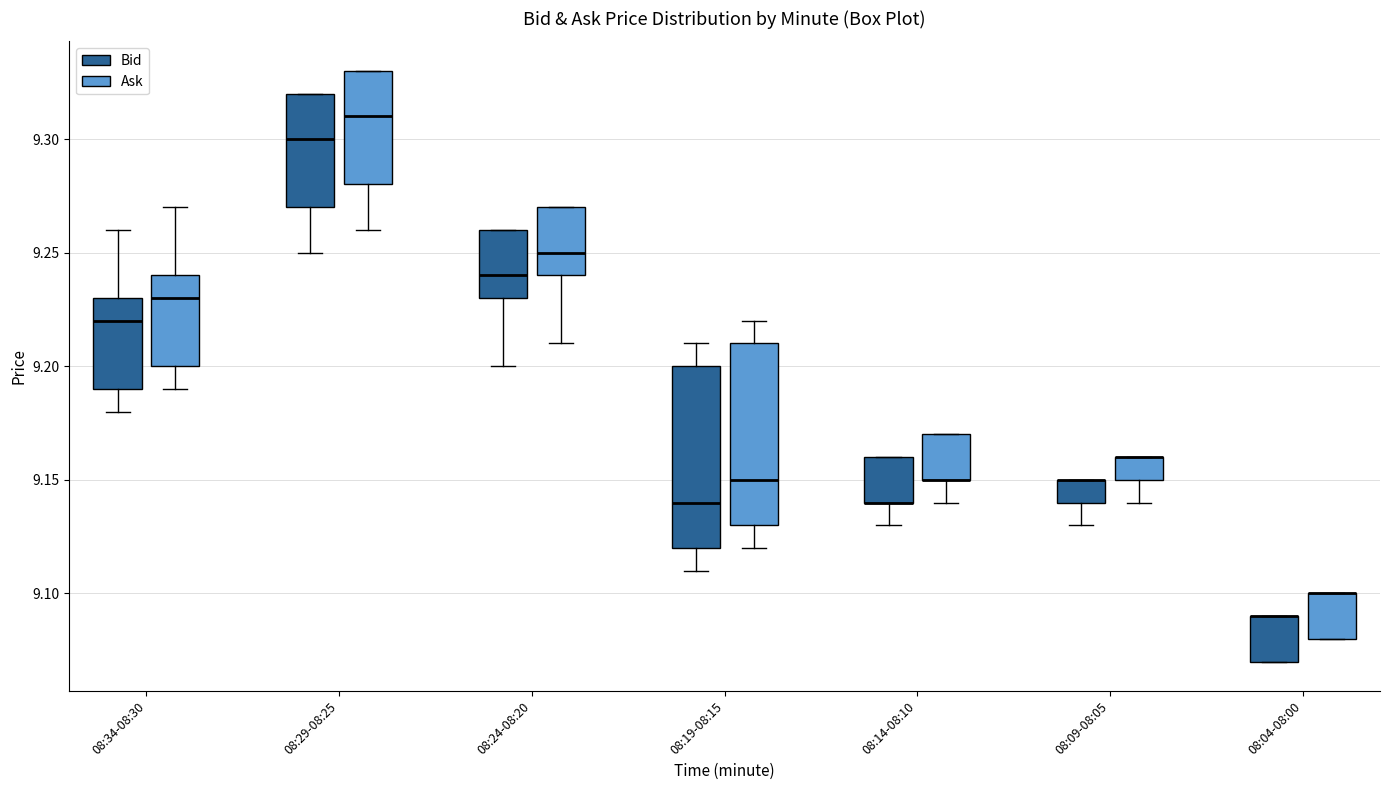

Reading left to right, read every box against the y-axis: the position of its median line, the range the box covers, and the ends of its whiskers. The values are not printed on the chart, so give them approximately, as read against the axis.

08:34-08:30 (Bid): median 9.22, box 9.19 to 9.23, whiskers 9.18 to 9.26
08:34-08:30 (Ask): median 9.23, box 9.20 to 9.24, whiskers 9.19 to 9.27
08:29-08:25 (Bid): median 9.30, box 9.27 to 9.32, whiskers 9.25 to 9.32
08:29-08:25 (Ask): median 9.31, box 9.28 to 9.33, whiskers 9.26 to 9.33
08:24-08:20 (Bid): median 9.24, box 9.23 to 9.26, whiskers 9.20 to 9.26
08:24-08:20 (Ask): median 9.25, box 9.24 to 9.27, whiskers 9.21 to 9.27
08:19-08:15 (Bid): median 9.14, box 9.12 to 9.20, whiskers 9.11 to 9.21
08:19-08:15 (Ask): median 9.15, box 9.13 to 9.21, whiskers 9.12 to 9.22
08:14-08:10 (Bid): median 9.14 (drawn on the box's lower edge), box 9.14 to 9.16, whiskers 9.13 to 9.16
08:14-08:10 (Ask): median 9.15 (drawn on the box's lower edge), box 9.15 to 9.17, whiskers 9.14 to 9.17
08:09-08:05 (Bid): median 9.15 (drawn on the box's upper edge), box 9.14 to 9.15, whiskers 9.13 to 9.15
08:09-08:05 (Ask): median 9.16 (drawn on the box's upper edge), box 9.15 to 9.16, whiskers 9.14 to 9.16
08:04-08:00 (Bid): median 9.09 (drawn on the box's upper edge), box 9.07 to 9.09, whiskers 9.07 to 9.09
08:04-08:00 (Ask): median 9.10 (drawn on the box's upper edge), box 9.08 to 9.10, whiskers 9.08 to 9.10